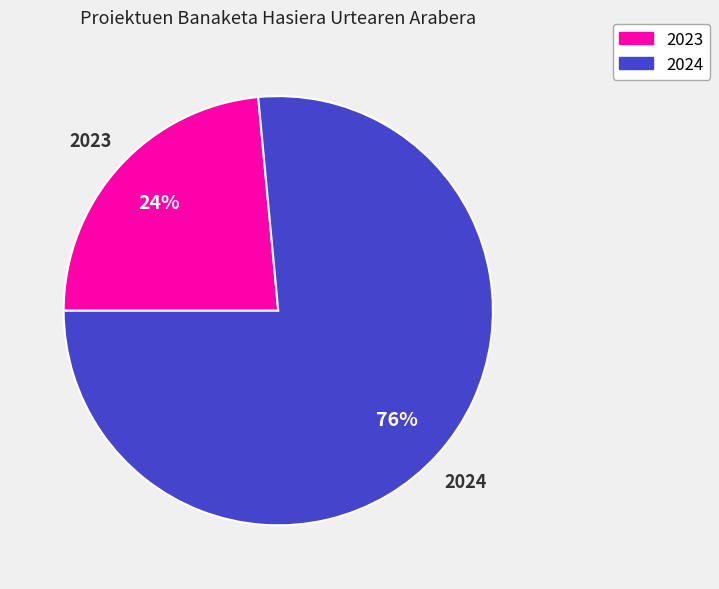

Is there any slice that represents more than half of the pie?

Yes